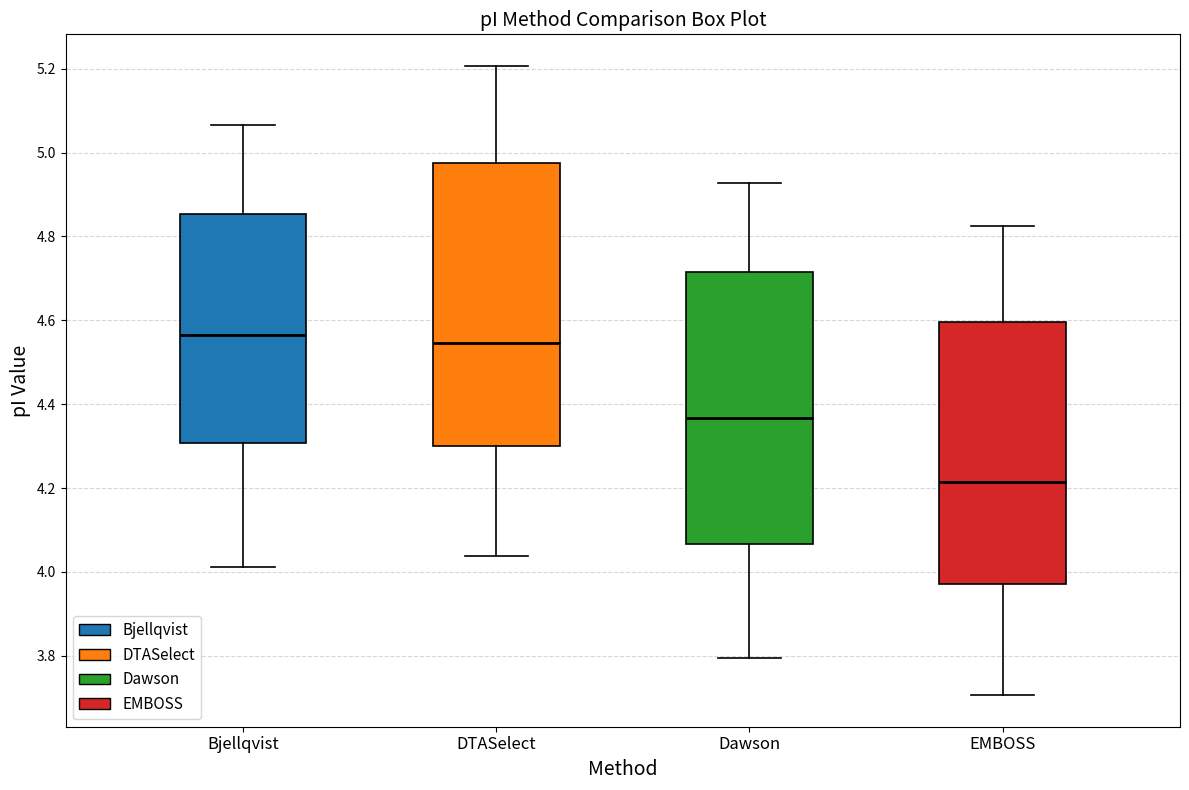

Which box has the lowest median line?

EMBOSS